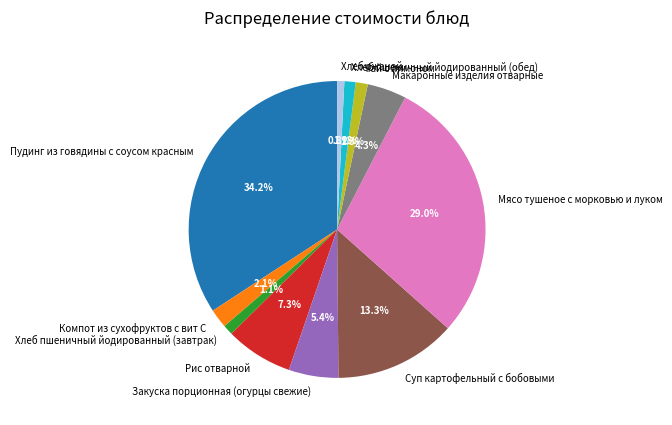

What is the total percentage of Хлеб пшеничный йодированный (завтрак) and Пудинг из говядины с соусом красным?

35.3%